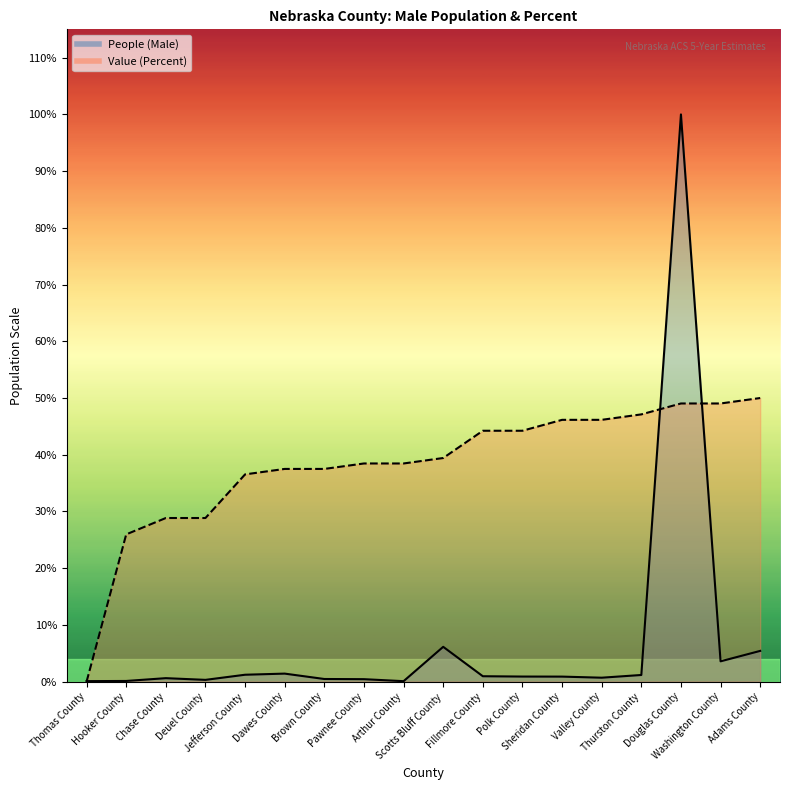

What position from the left is Douglas County?

16